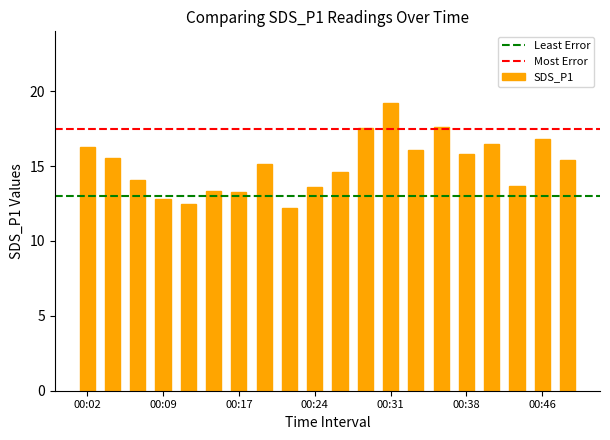

What is the value of the 14th bar from the left?

16.1